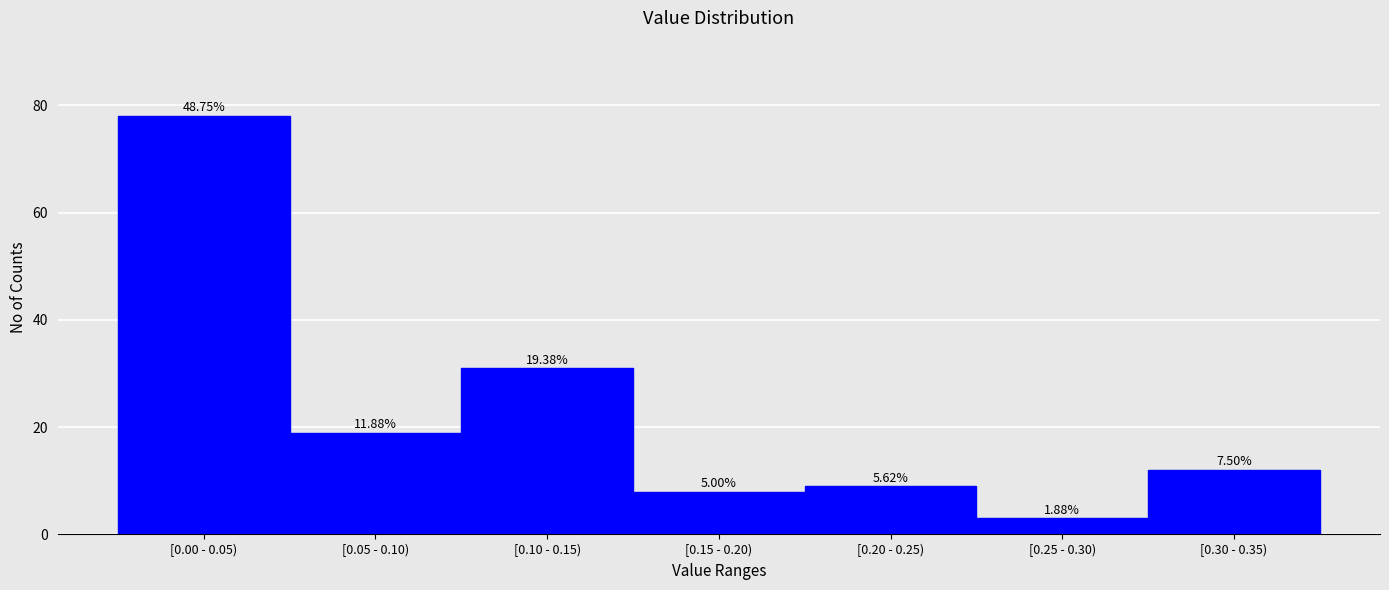

Are the bars horizontal?

No